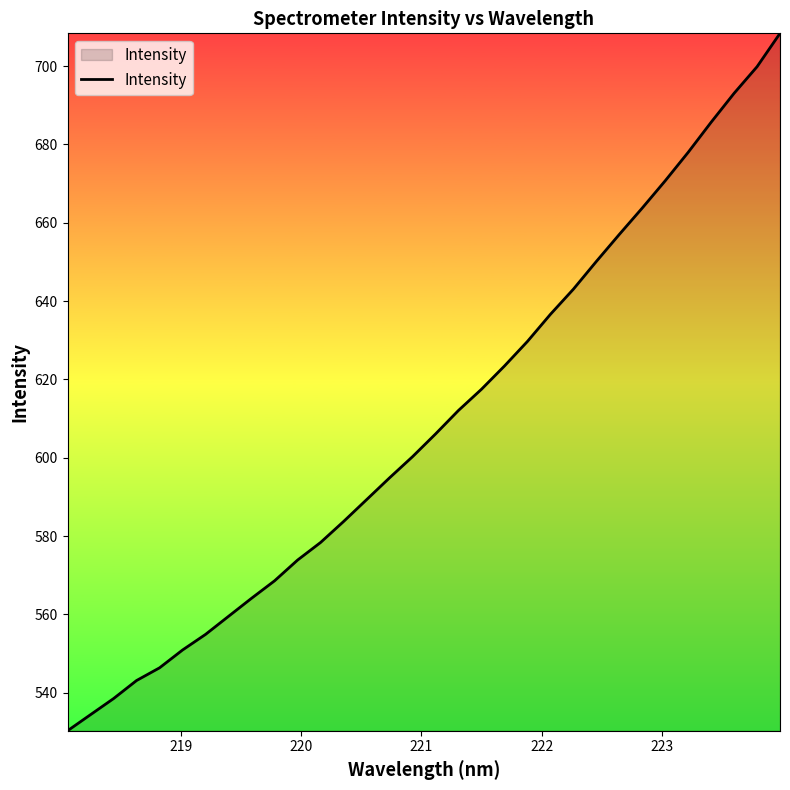

What is the difference between the maximum and minimum values?

178.1